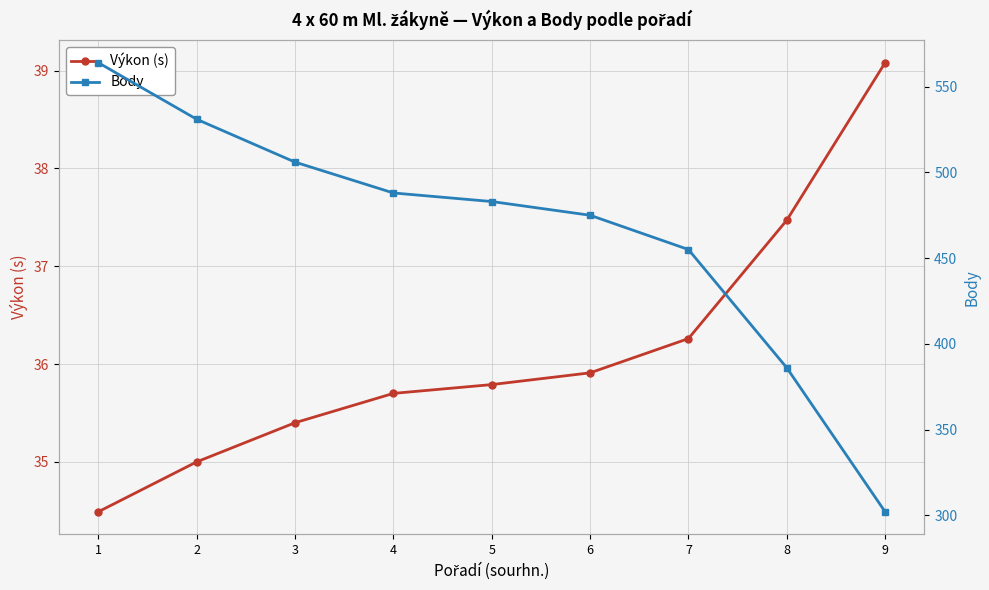

Between 1 and 9, which series saw the biggest shift?

Body